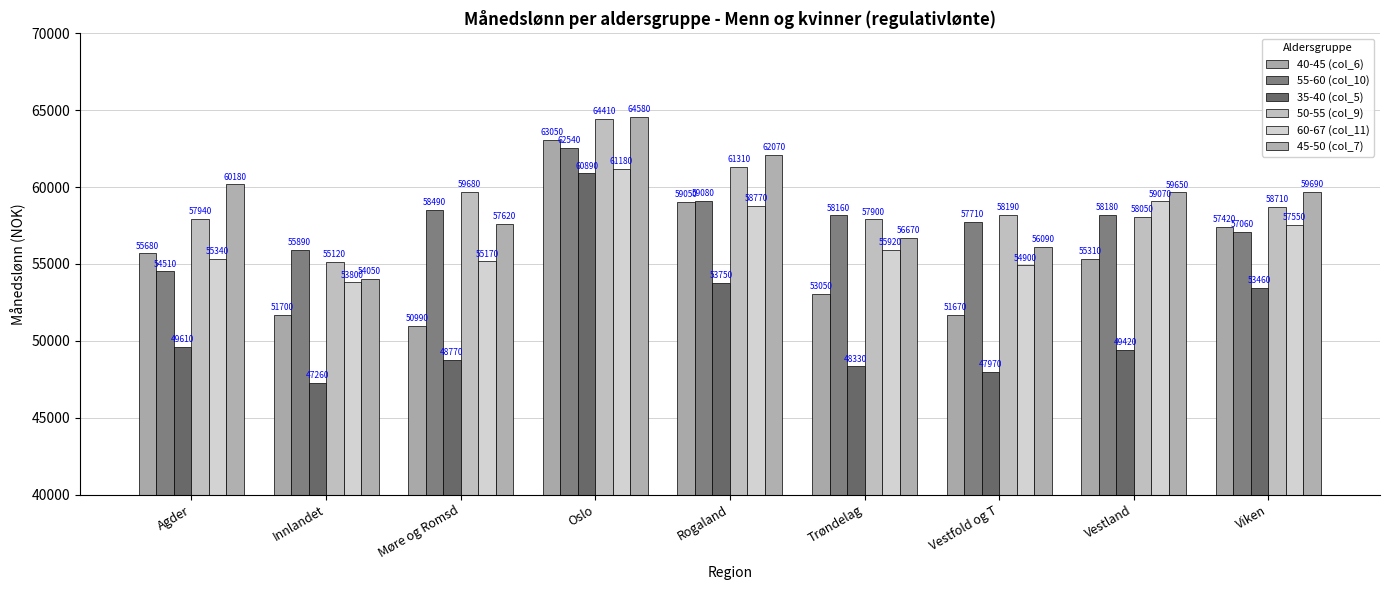

How many distinct data groups are displayed?

6